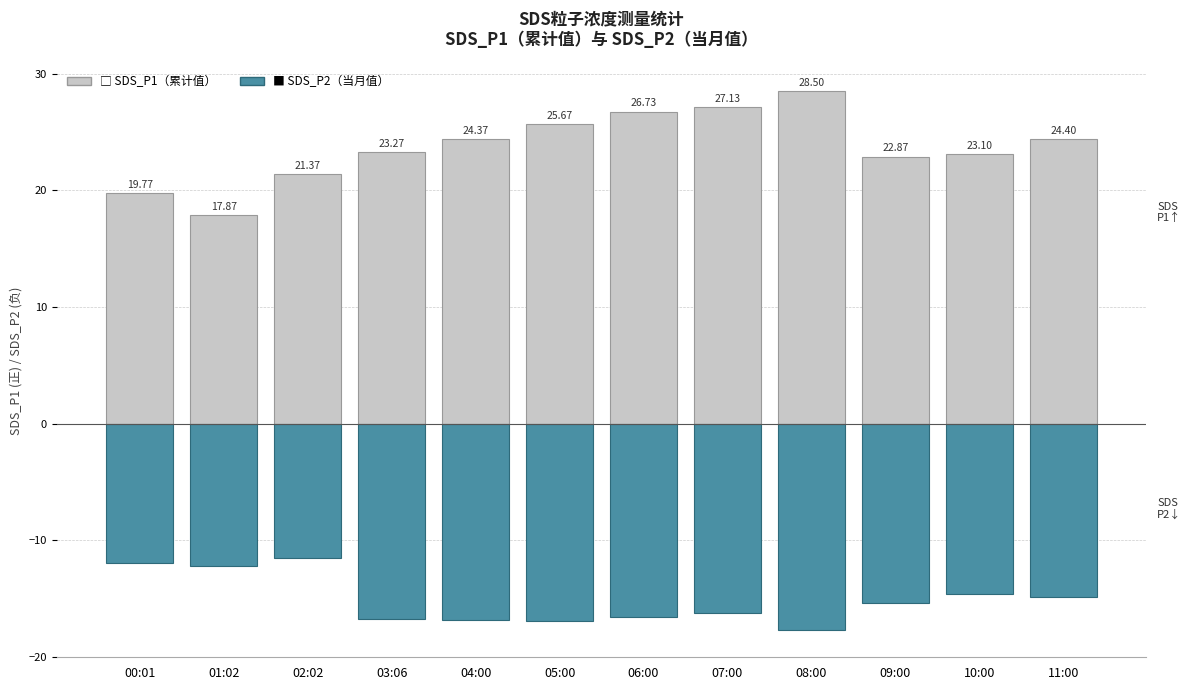

What is the label of the 12th bar from the right?

00:01